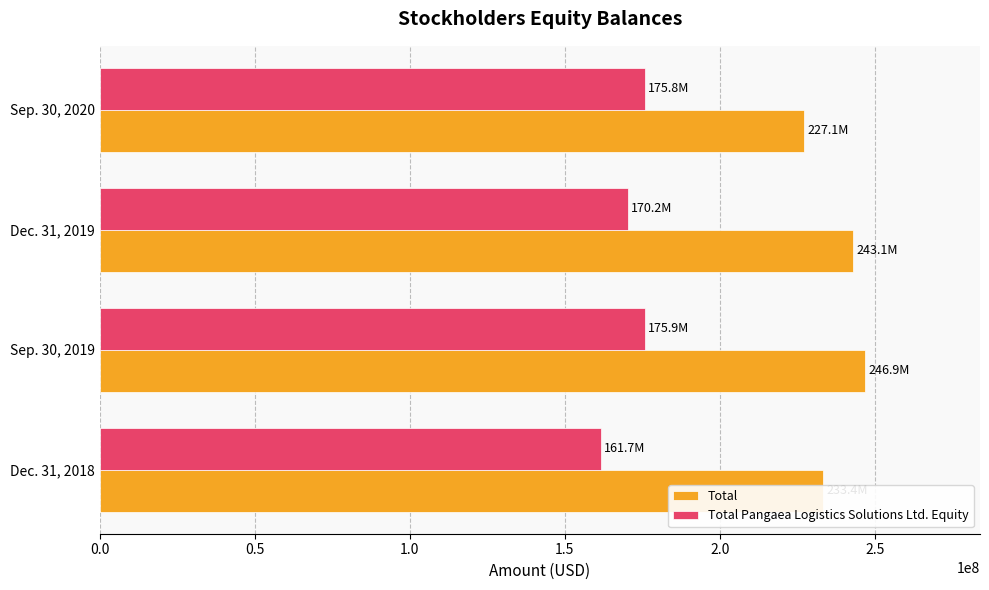

Which series has the largest range (max minus min)?

Total